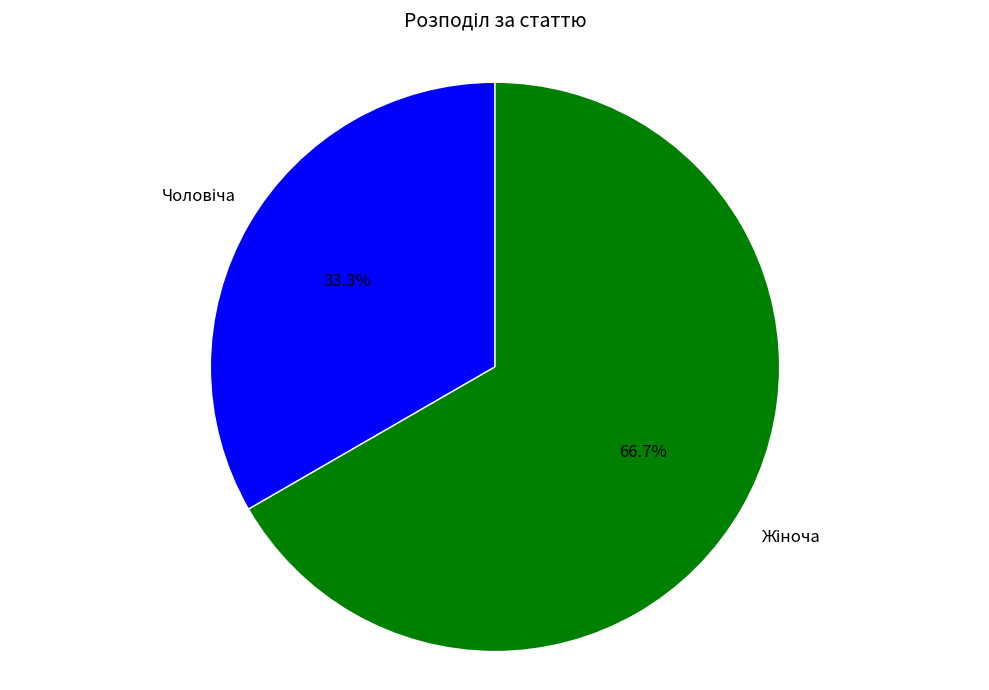

Is there any slice that represents more than half of the pie?

Yes